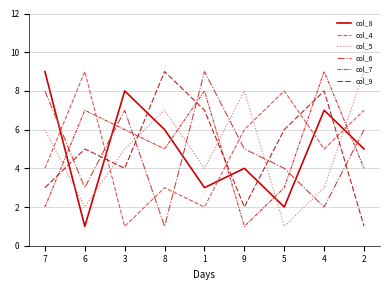

Is the value of col_7 at 7 greater than the value of col_6 at 2?

No